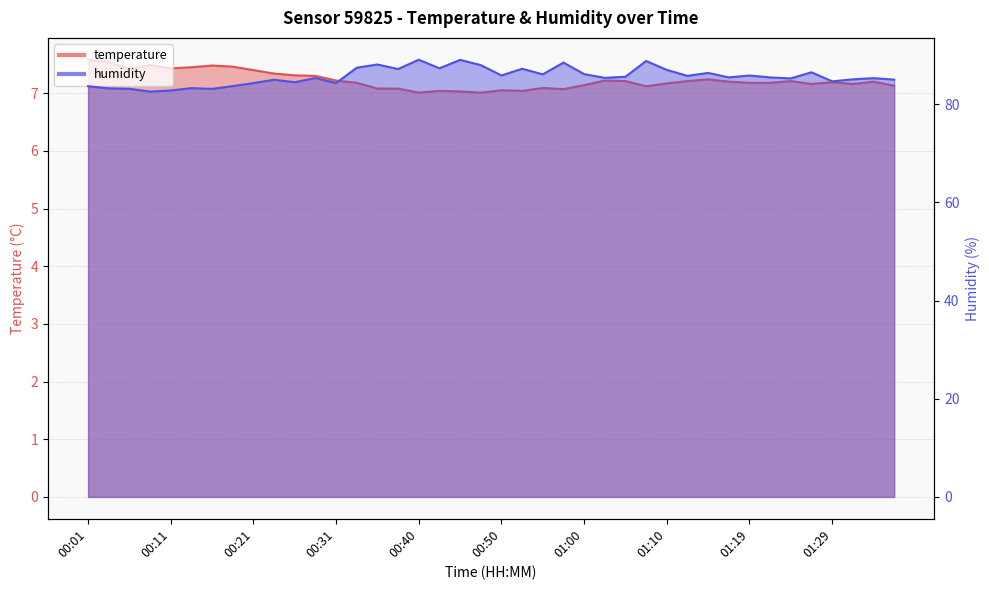

Rank the categories by temperature value from lowest to highest.

00:40, 00:48, 00:45, 00:43, 00:53, 00:50, 00:57, 00:36, 00:38, 00:55, 01:07, 01:36, 01:00, 01:27, 01:32, 01:10, 00:33, 01:19, 01:22, 01:29, 01:17, 01:34, 01:05, 01:12, 01:24, 00:31, 01:02, 01:14, 00:28, 00:26, 00:23, 00:21, 00:06, 00:11, 00:14, 00:19, 00:16, 00:09, 00:04, 00:01